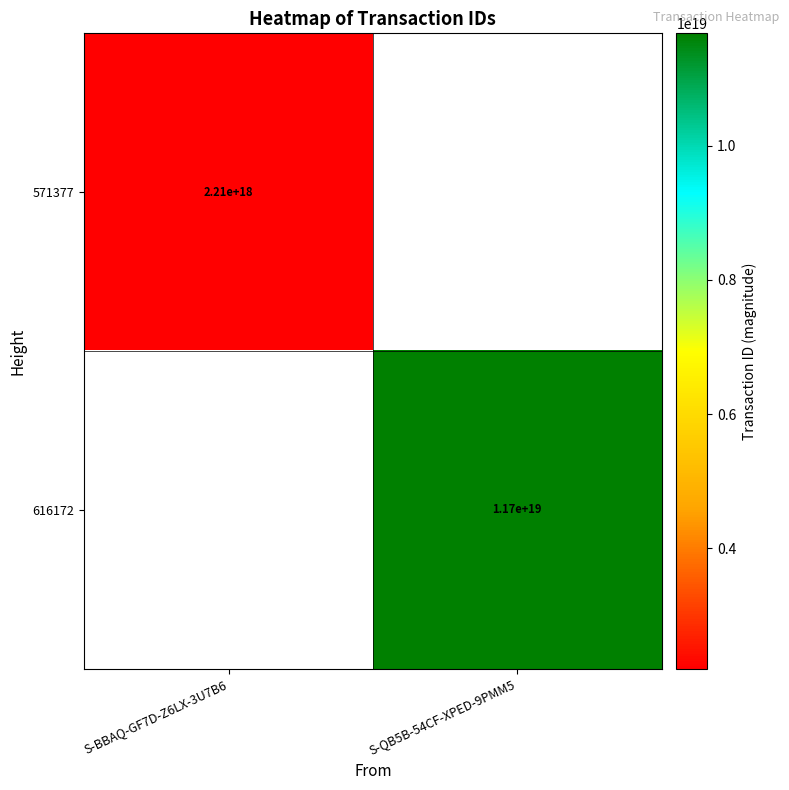

At how many categories does at least one series exceed 3878646248199348224?

1